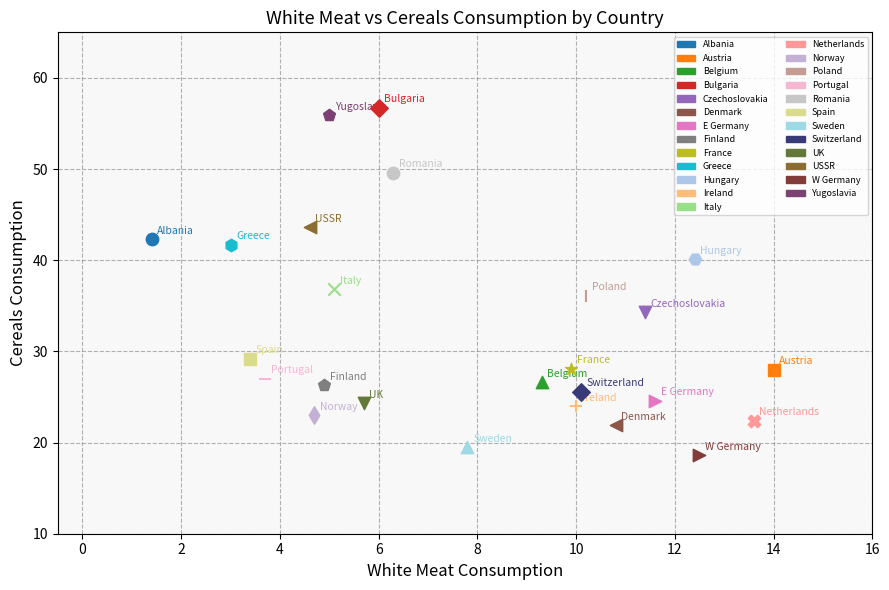

What are all the series names shown in the legend?

Albania, Austria, Belgium, Bulgaria, Czechoslovakia, Denmark, E Germany, Finland, France, Greece, Hungary, Ireland, Italy, Netherlands, Norway, Poland, Portugal, Romania, Spain, Sweden, Switzerland, UK, USSR, W Germany, Yugoslavia